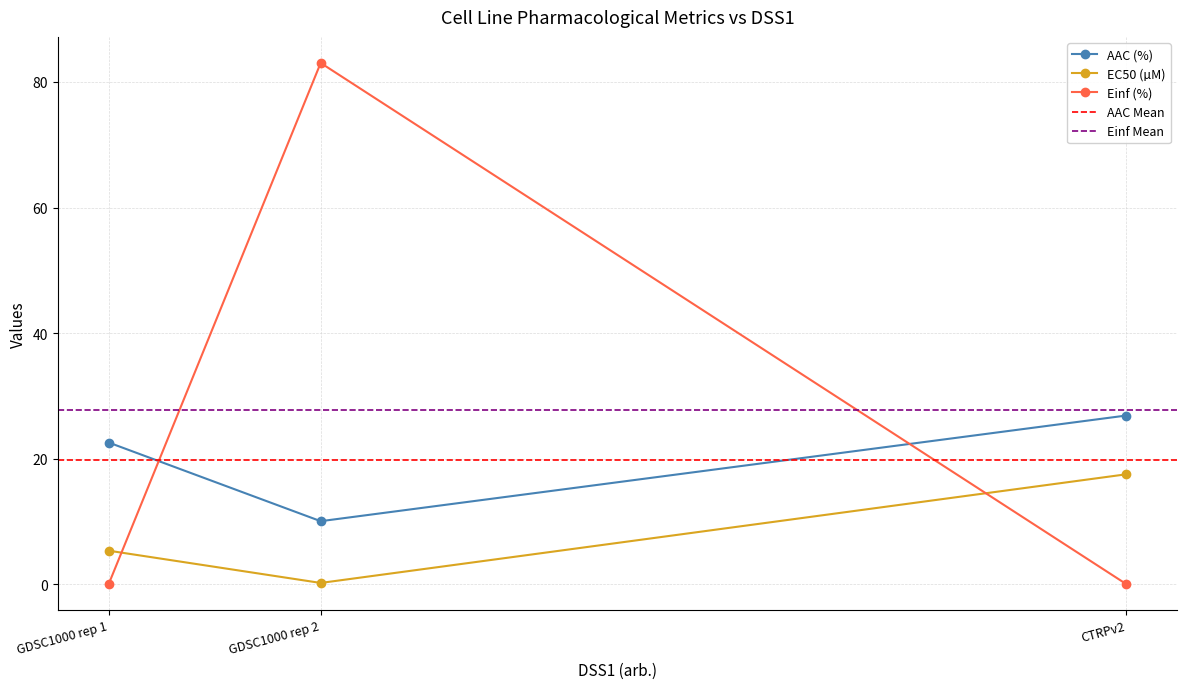

True or false: EC50 (µM) has a value of 5.3 at GDSC1000 rep 1.

True